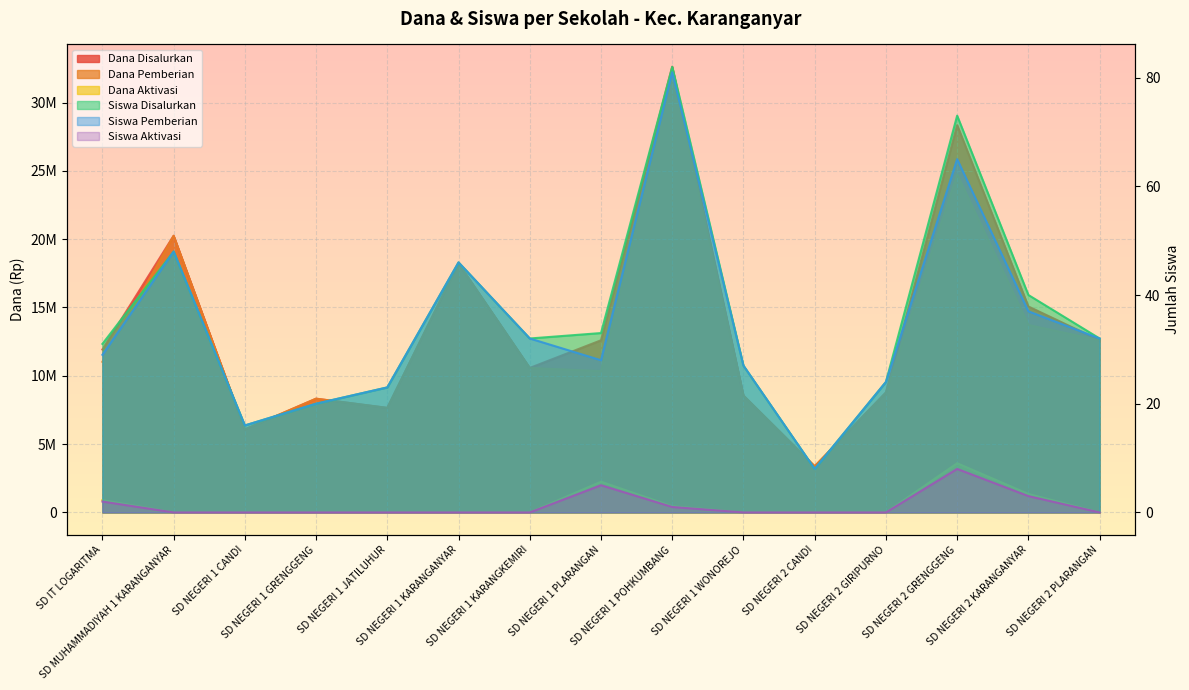

The value of Siswa Disalurkan at SD NEGERI 1 JATILUHUR is 23. True or false?

True